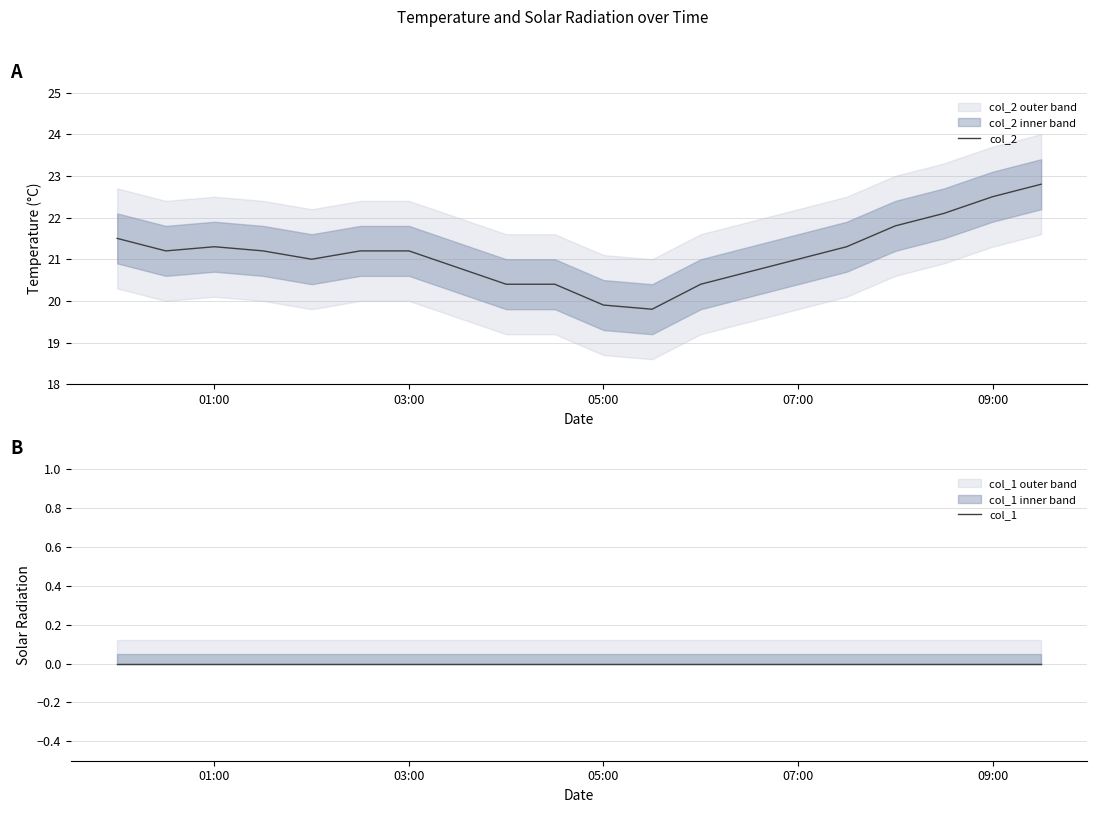

Which category has the highest value in the col_1 series?

01:00